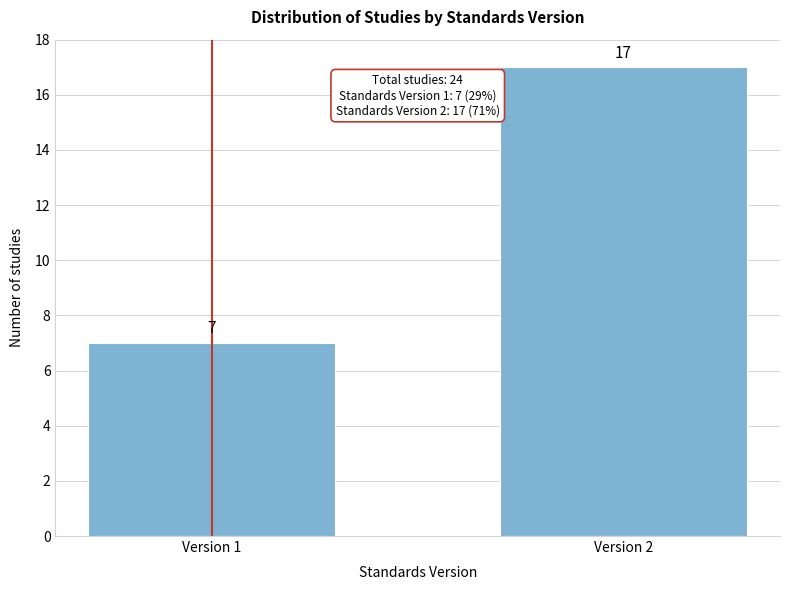

Reading left to right, transcribe all the data shown in this chart.

Version 1=7	Version 2=17